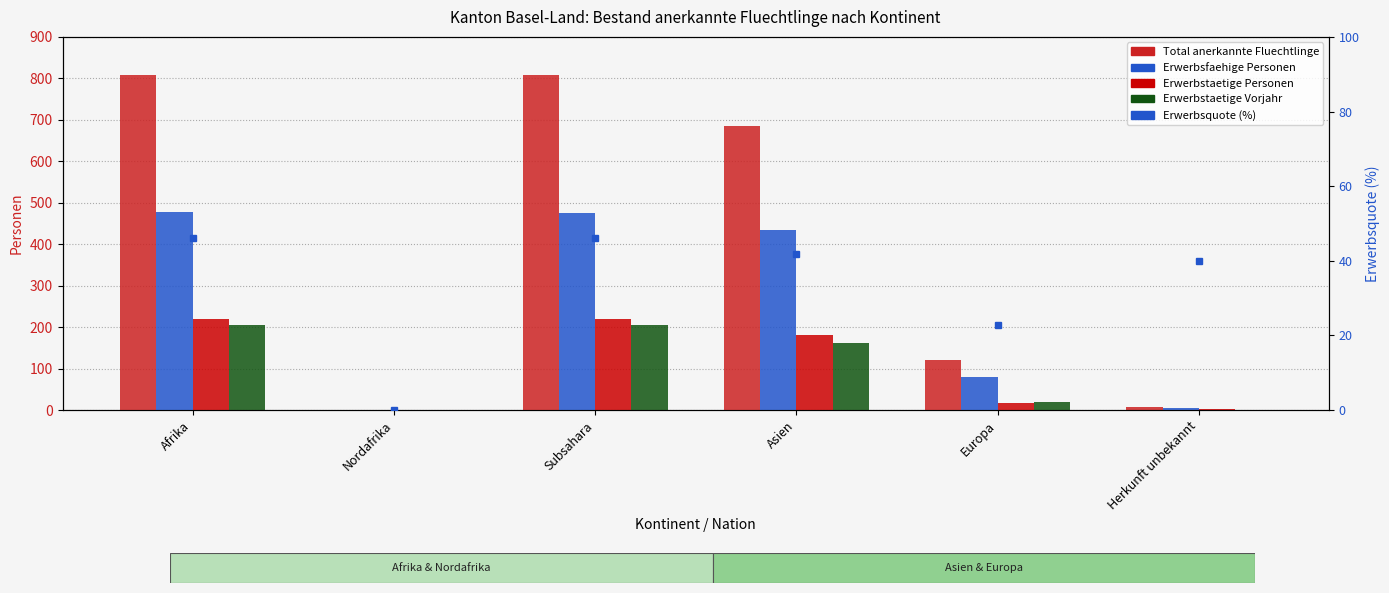

Reading left to right, what are all the values shown in this chart?

Total anerkannte Fluechtlinge: Afrika=808.0	Nordafrika=1.0	Subsahara=807.0	Asien=685.0	Europa=121.0	Herkunft unbekannt=7.0
Erwerbsfaehige Personen: Afrika=477.0	Nordafrika=1.0	Subsahara=476.0	Asien=434.0	Europa=79.0	Herkunft unbekannt=5.0
Erwerbstaetige Personen: Afrika=220.0	Nordafrika=0.0	Subsahara=220.0	Asien=182.0	Europa=18.0	Herkunft unbekannt=2.0
Erwerbstaetige Vorjahr: Afrika=204.0	Nordafrika=0.0	Subsahara=204.0	Asien=161.0	Europa=19.0	Herkunft unbekannt=1.0
Erwerbsquote (%): Afrika=46.1	Nordafrika=0.0	Subsahara=46.2	Asien=41.9	Europa=22.8	Herkunft unbekannt=40.0